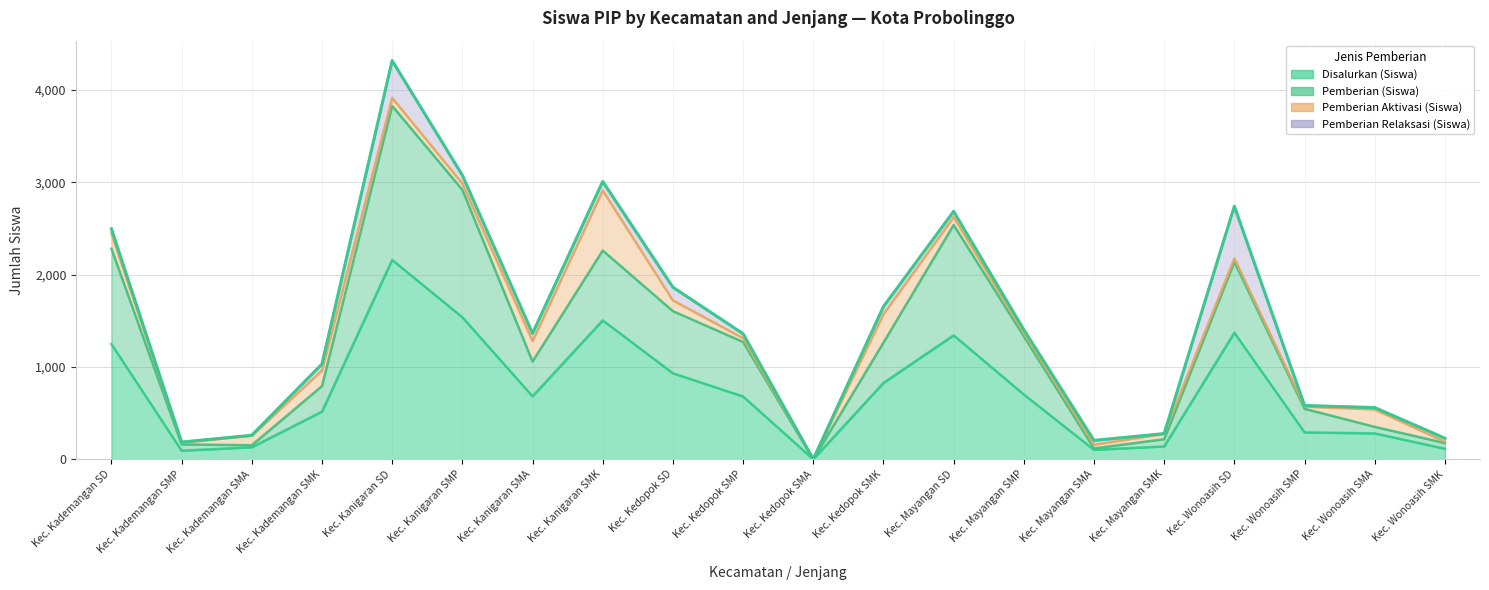

How many interior local valleys does the Pemberian (Siswa) series have?

4